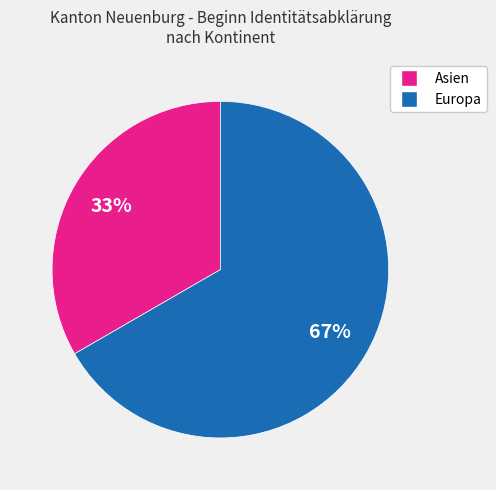

To the nearest percent, what is the average slice percentage?

50%